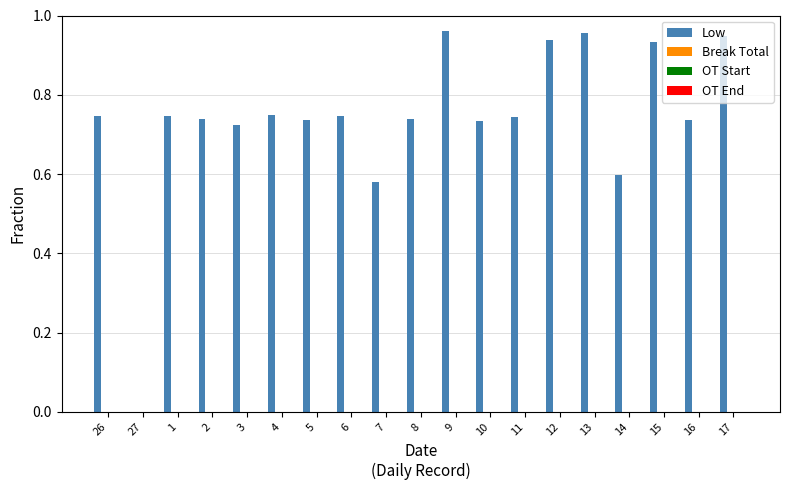

What is the sum of all values?

14.1